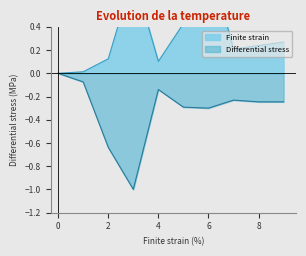

The value of Differential stress at 0 is -0.0. True or false?

True